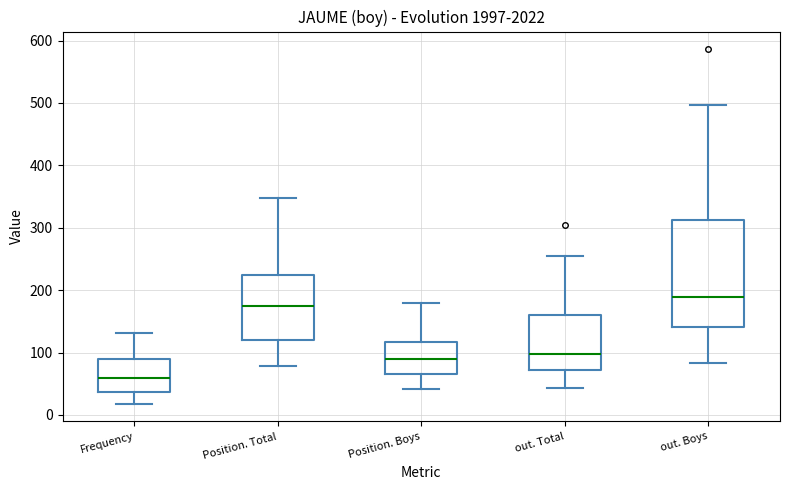

Comparing the boxes themselves (not the whiskers), which one is the tallest?

out. Boys